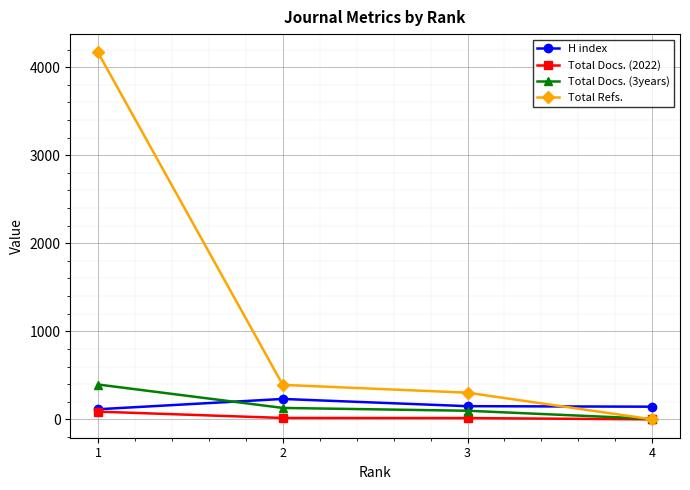

True or false: Total Refs. and H index cross at least once.

True